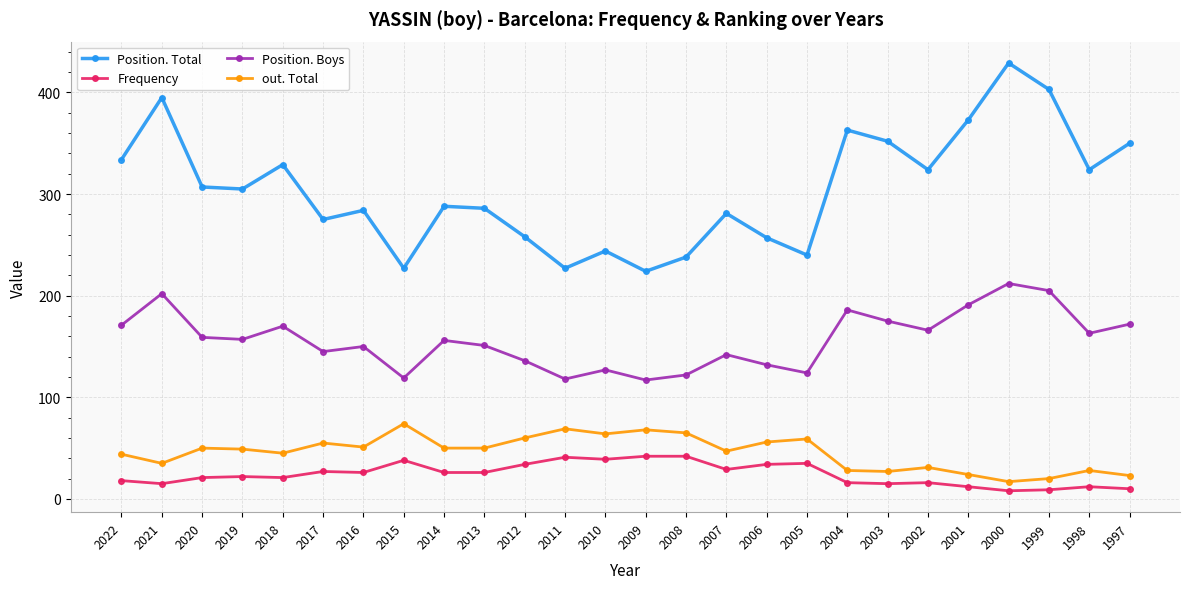

True or false: out. Total has more than 0 interior local peaks.

True